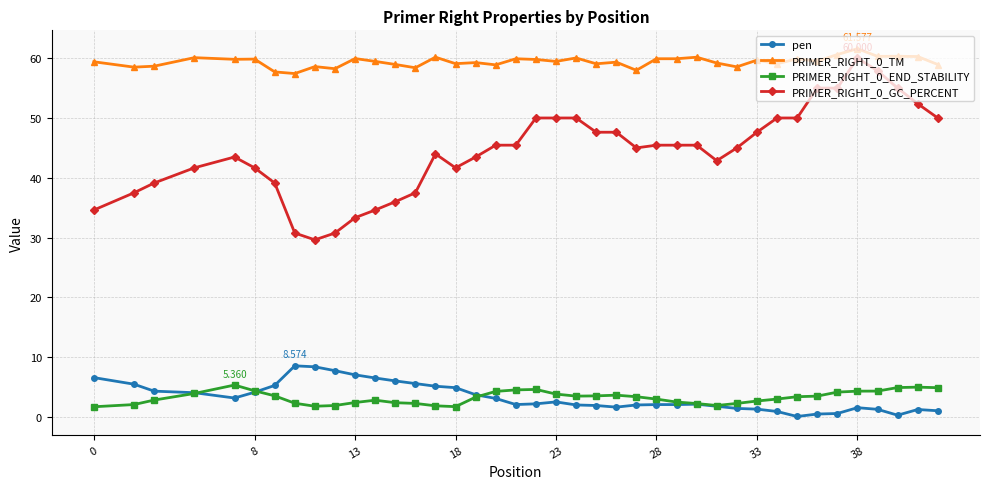

What is the difference between the second highest and minimum values in the PRIMER_RIGHT_0_TM series?

3.2